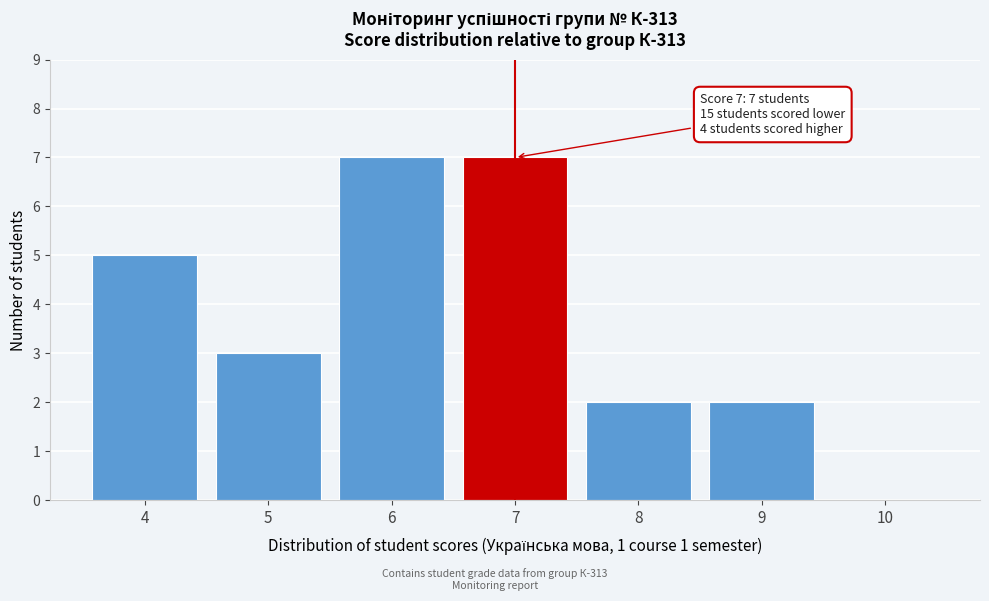

Reading left to right, extract all data points from this chart.

4=5	5=3	6=7	7=7	8=2	9=2	10=0